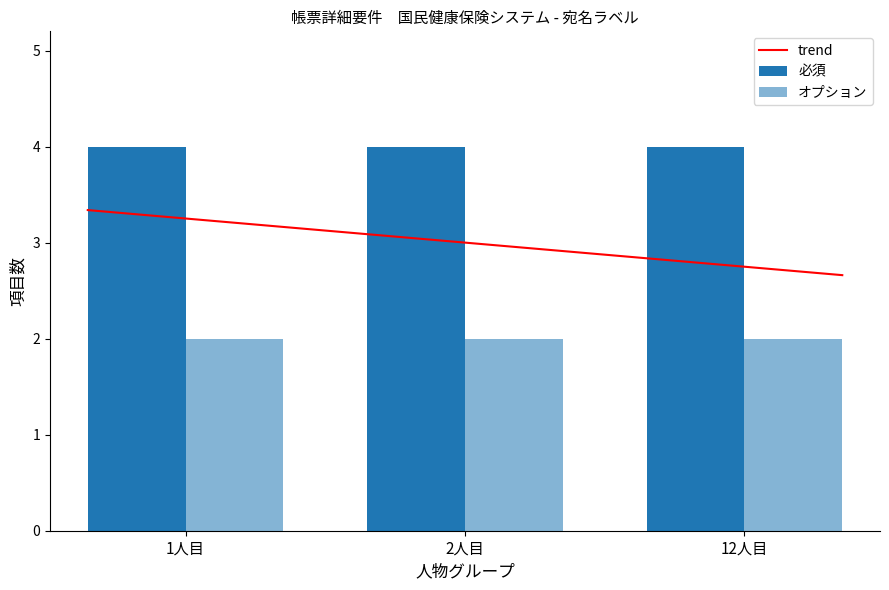

What is the maximum value for trend?

3.3